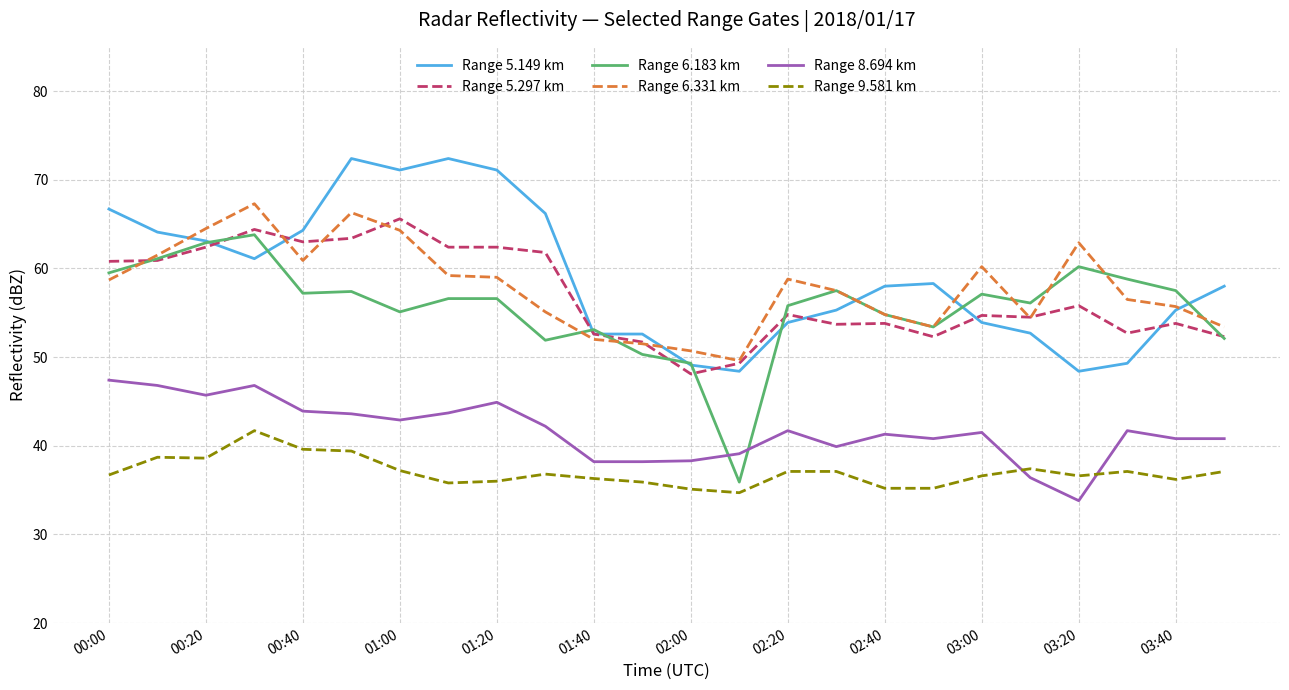

What is the maximum value shown in the chart?

72.4